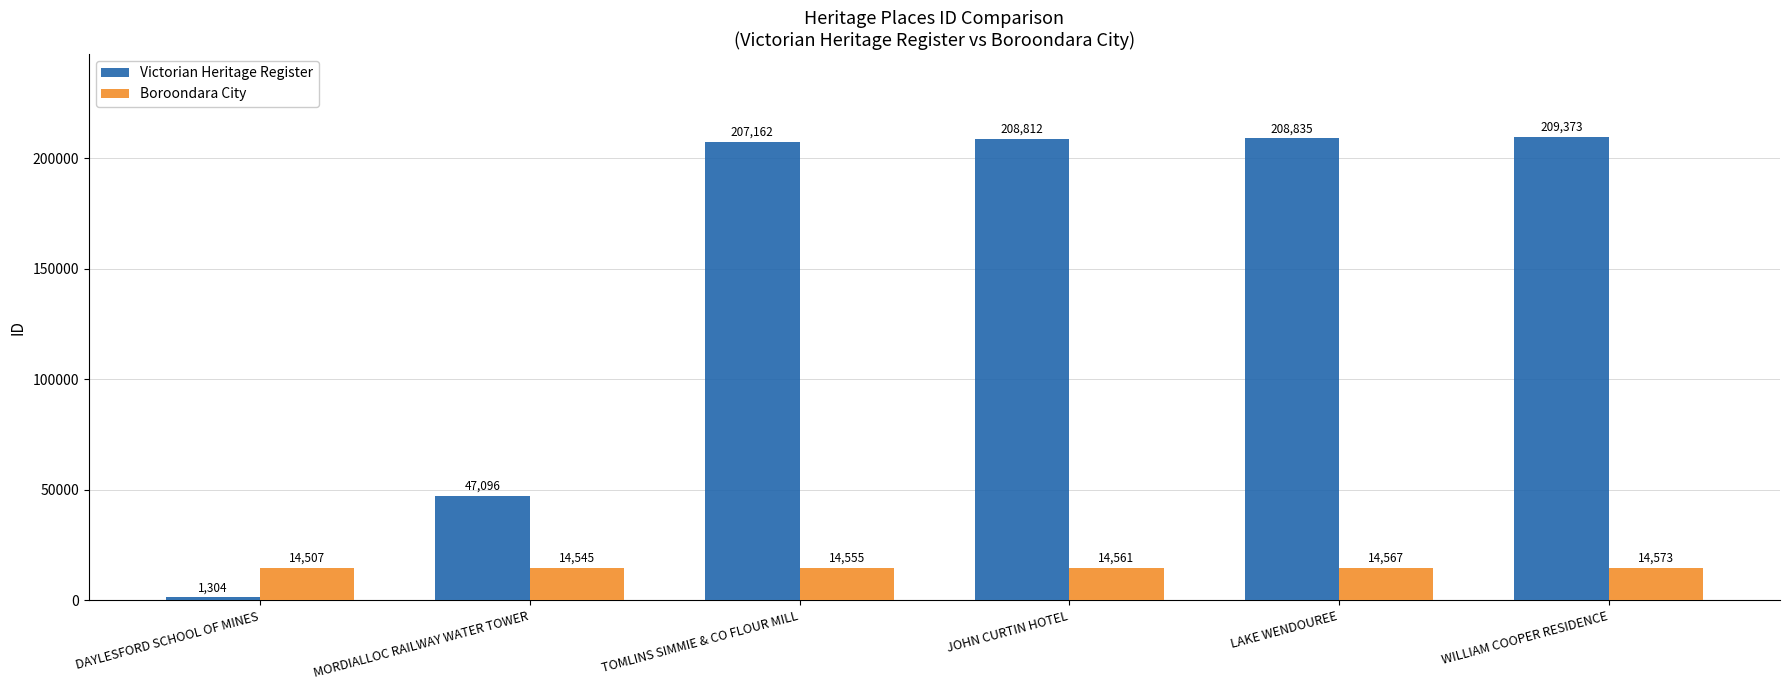

What position from the left is MORDIALLOC RAILWAY WATER TOWER?

2